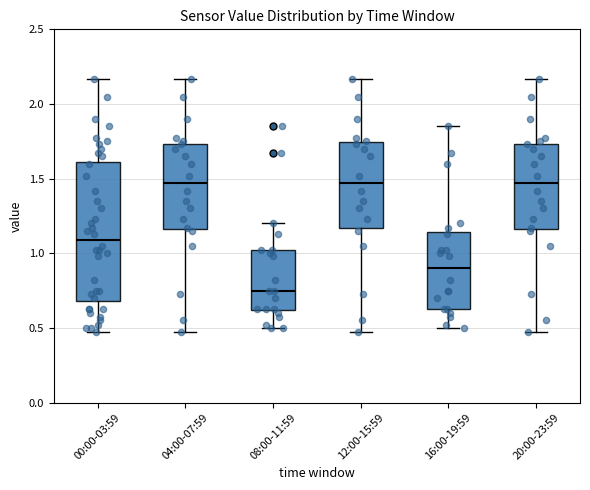

Reading left to right, transcribe this box plot: for each box, give where its median line is, the range the box spans, and where its two whiskers end, as read against the y-axis. The values are not printed on the chart, so give them approximately, as read against the axis.

00:00-03:59: median 1.10, box 0.70 to 1.60, whiskers 0.45 to 2.15
04:00-07:59: median 1.45, box 1.15 to 1.75, whiskers 0.45 to 2.15
08:00-11:59: median 0.75, box 0.60 to 1.00, whiskers 0.50 to 1.20
12:00-15:59: median 1.45, box 1.15 to 1.75, whiskers 0.45 to 2.15
16:00-19:59: median 0.90, box 0.65 to 1.15, whiskers 0.50 to 1.85
20:00-23:59: median 1.45, box 1.15 to 1.75, whiskers 0.45 to 2.15